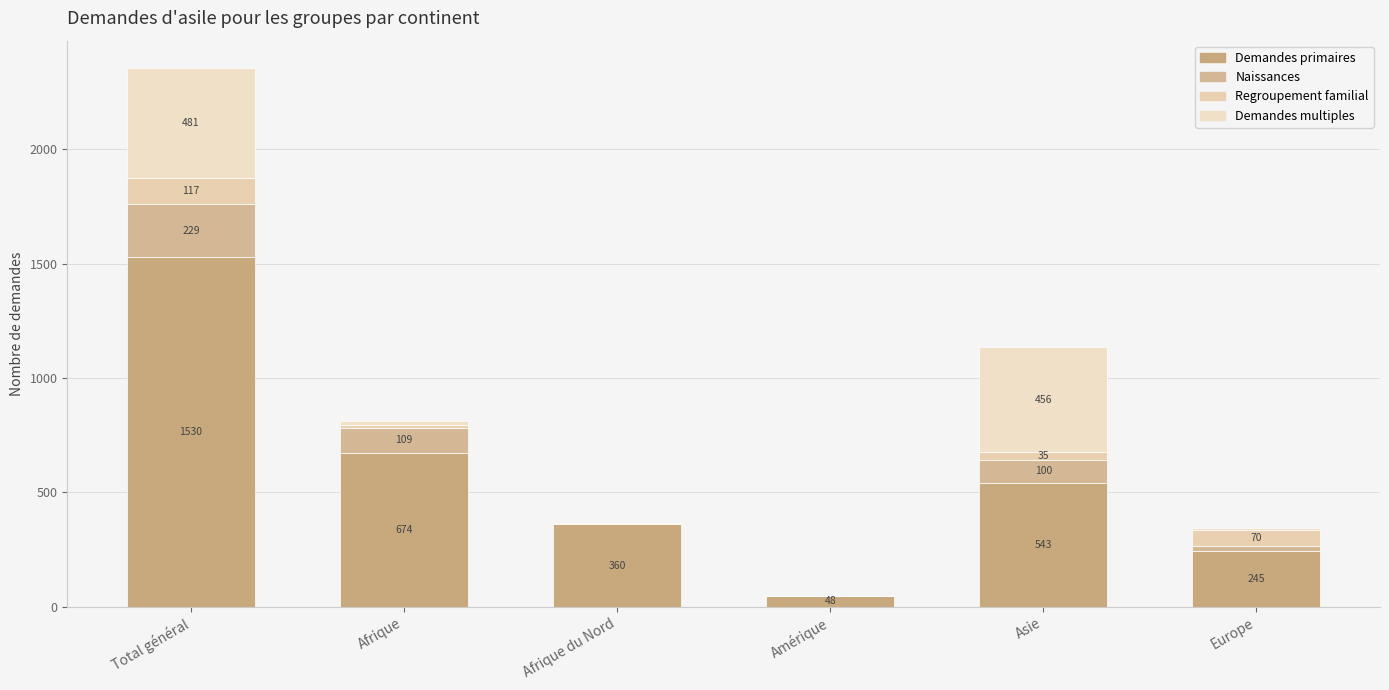

Rank the categories by Regroupement familial value from lowest to highest.

Amérique, Afrique du Nord, Afrique, Asie, Europe, Total général